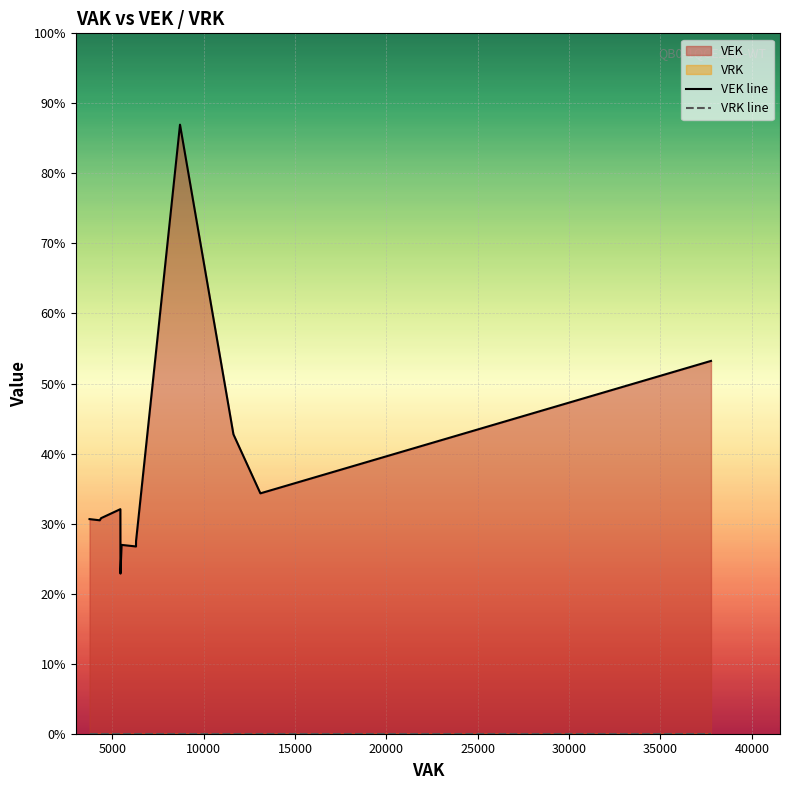

Which has a higher value, 6305 or 37764?

37764